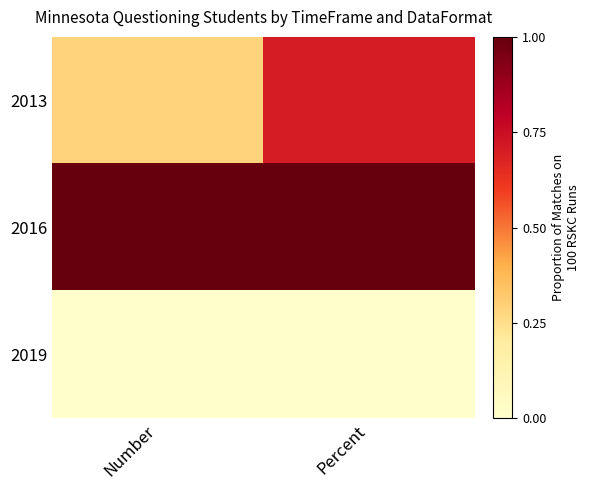

Which series has the largest range (max minus min)?

2013